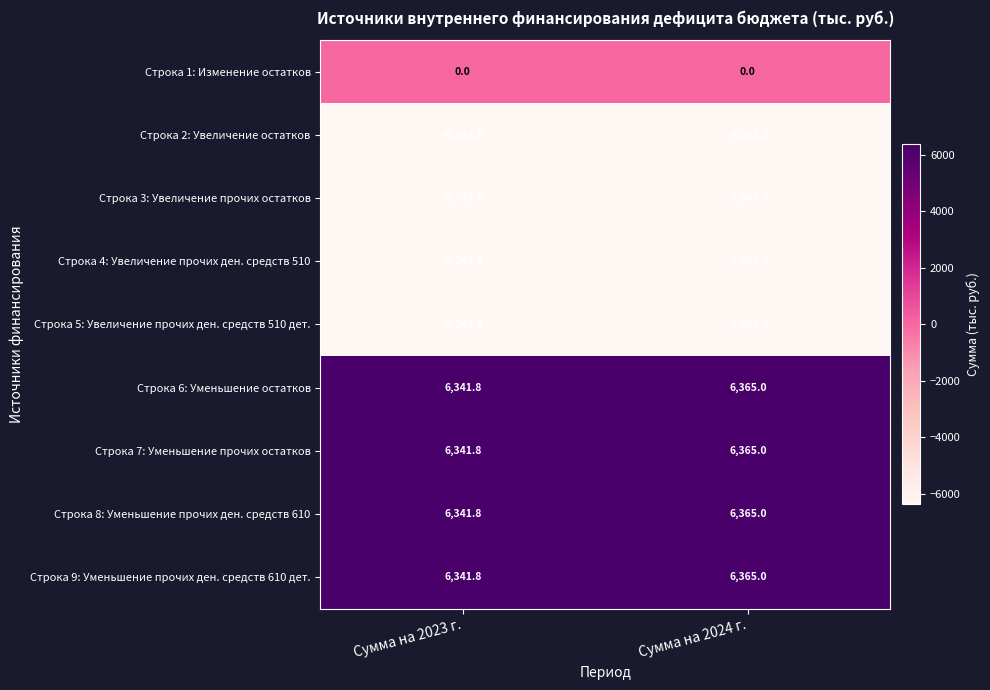

How many data points does each series have?

2